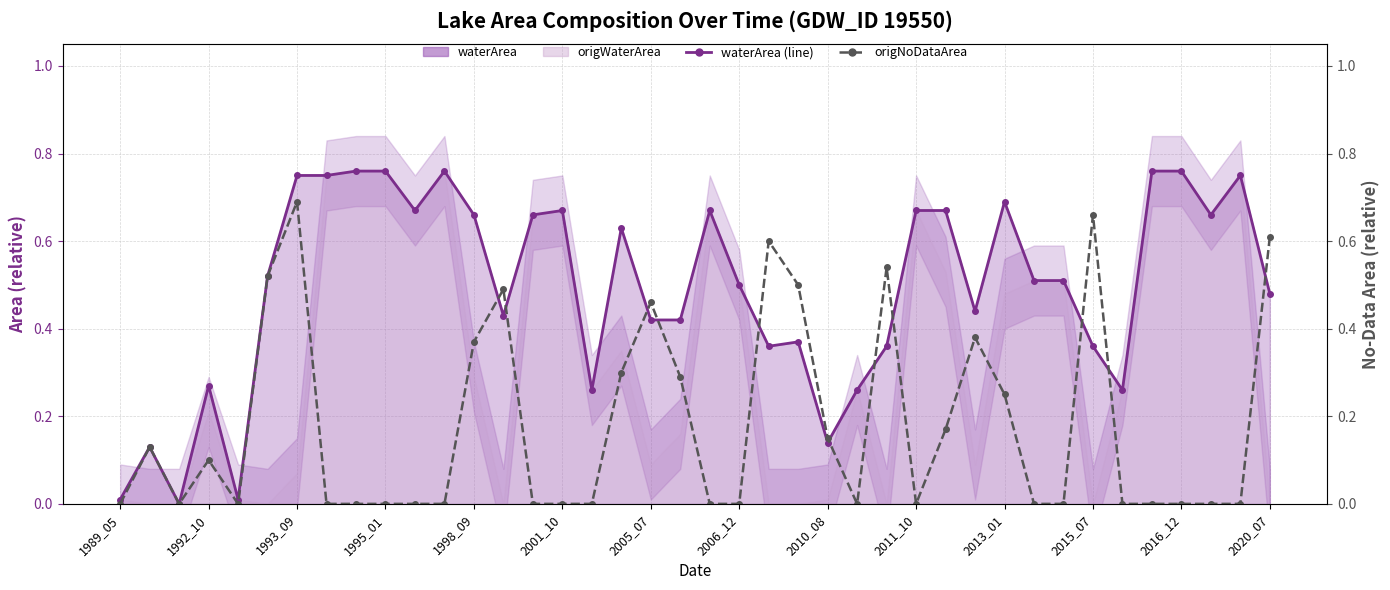

Which series changed the most between 19 and 35?

waterArea (line)